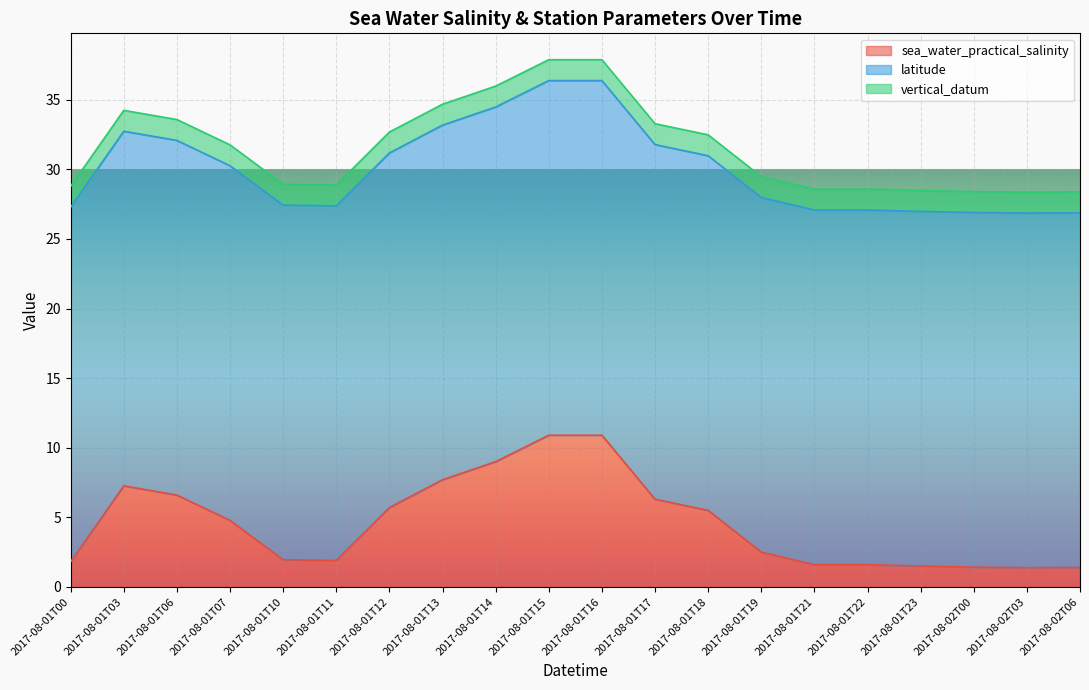

What is the label of the 6th point from the left?

2017-08-01T11